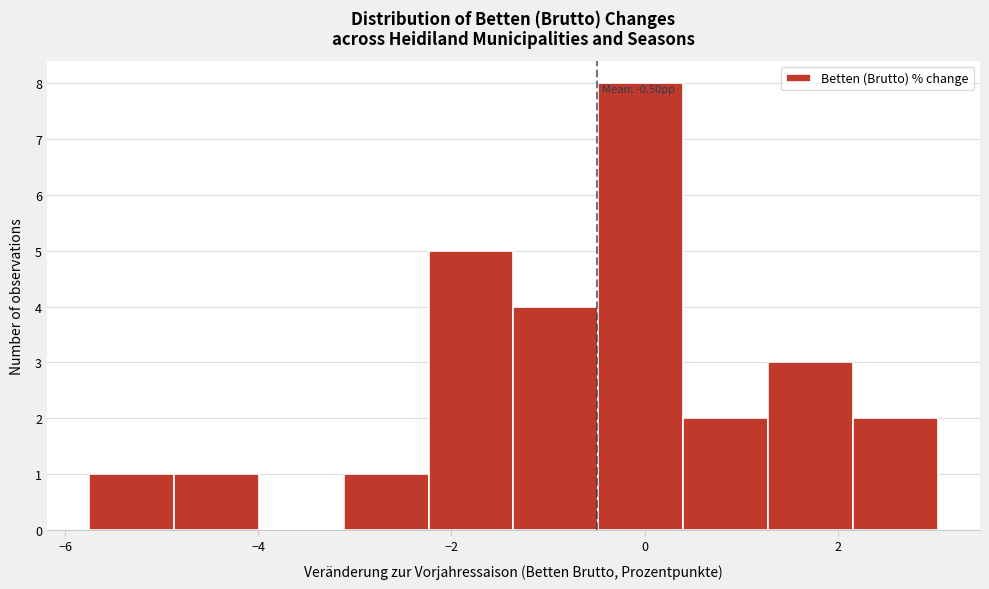

Over which range of the x-axis is the bar tallest?

-0.4 to 0.4